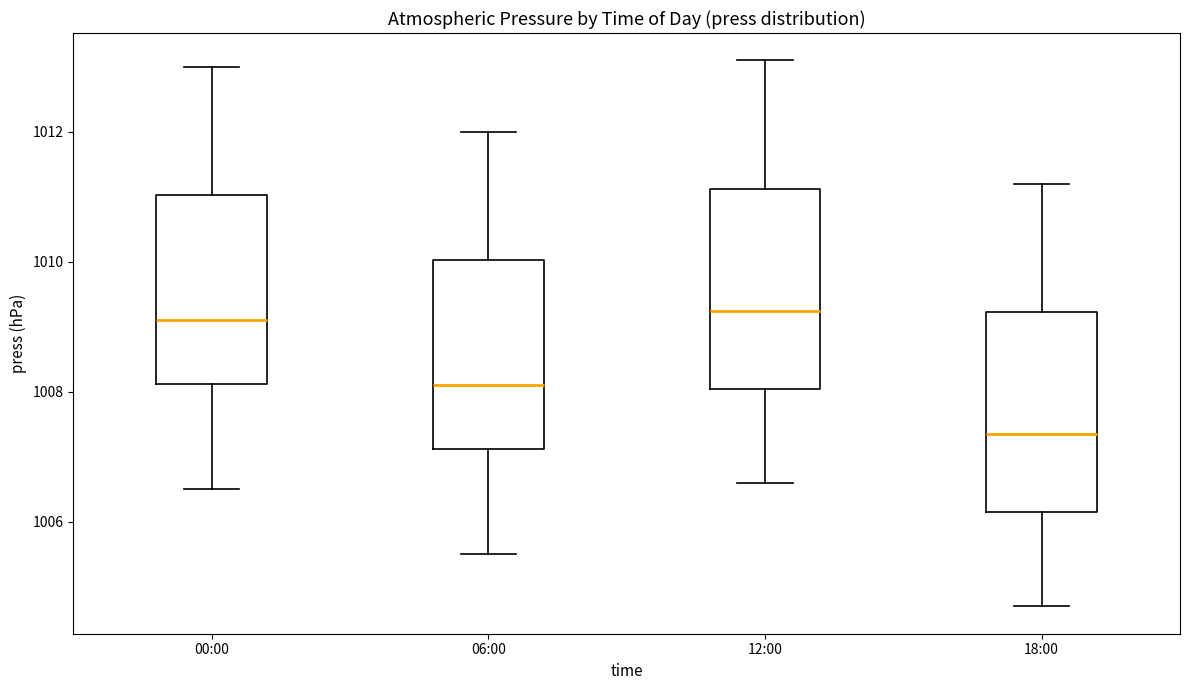

Where does the median line of the box for 12:00 sit on the y-axis? The values are not printed on the chart, so give them approximately, as read against the axis.

1009.2